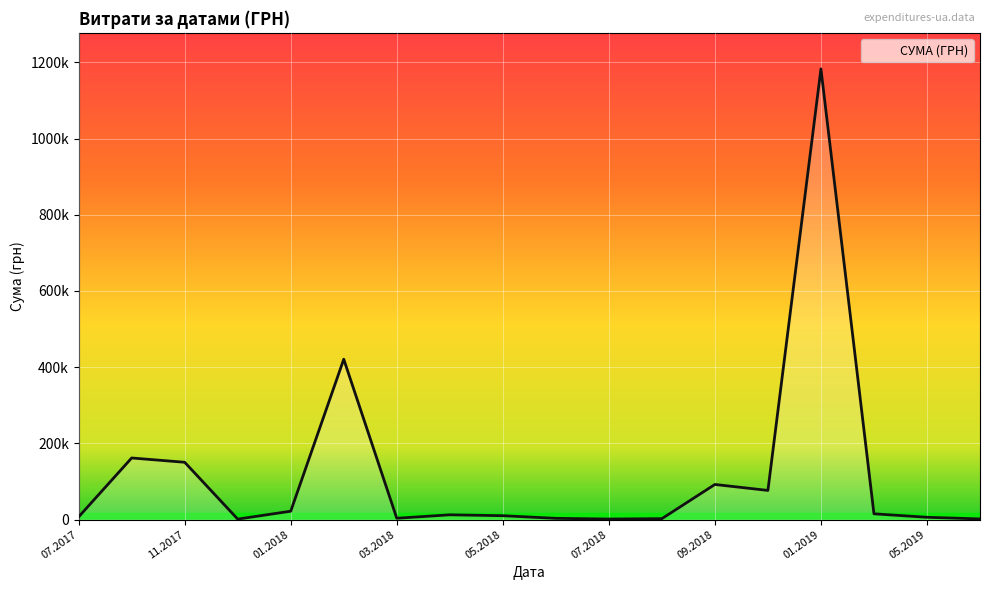

Is this an area chart (filled region under the line)?

Yes